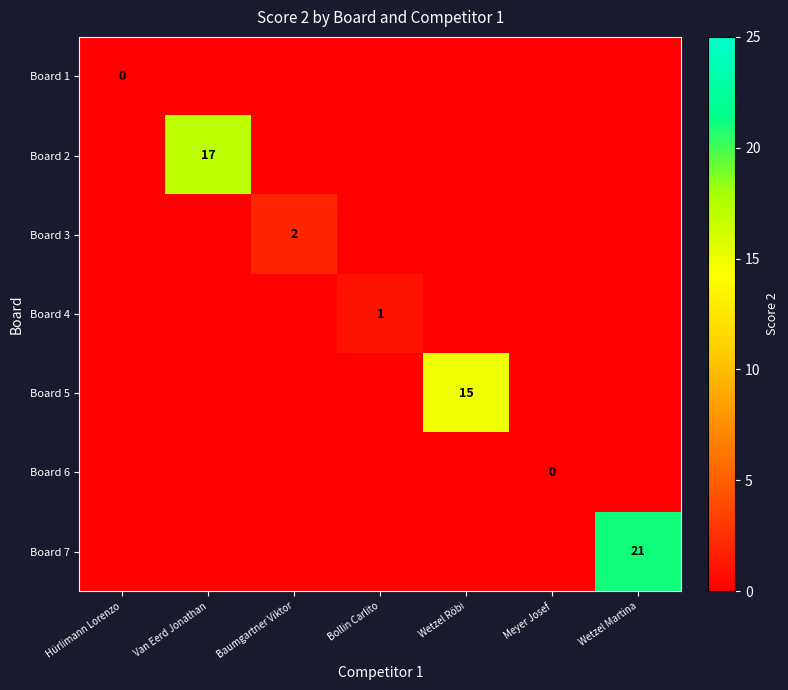

The Board 3 series shows 4 at Baumgartner Viktor. True or false?

False